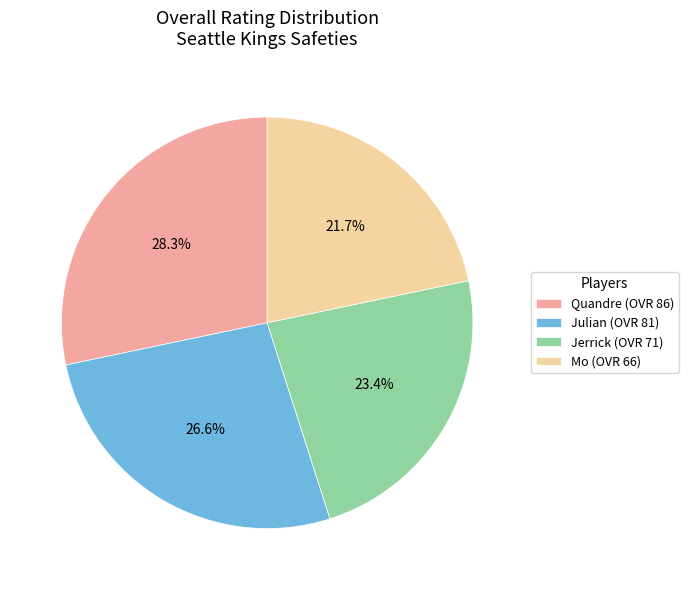

To the nearest percent, what is the average slice percentage?

25%